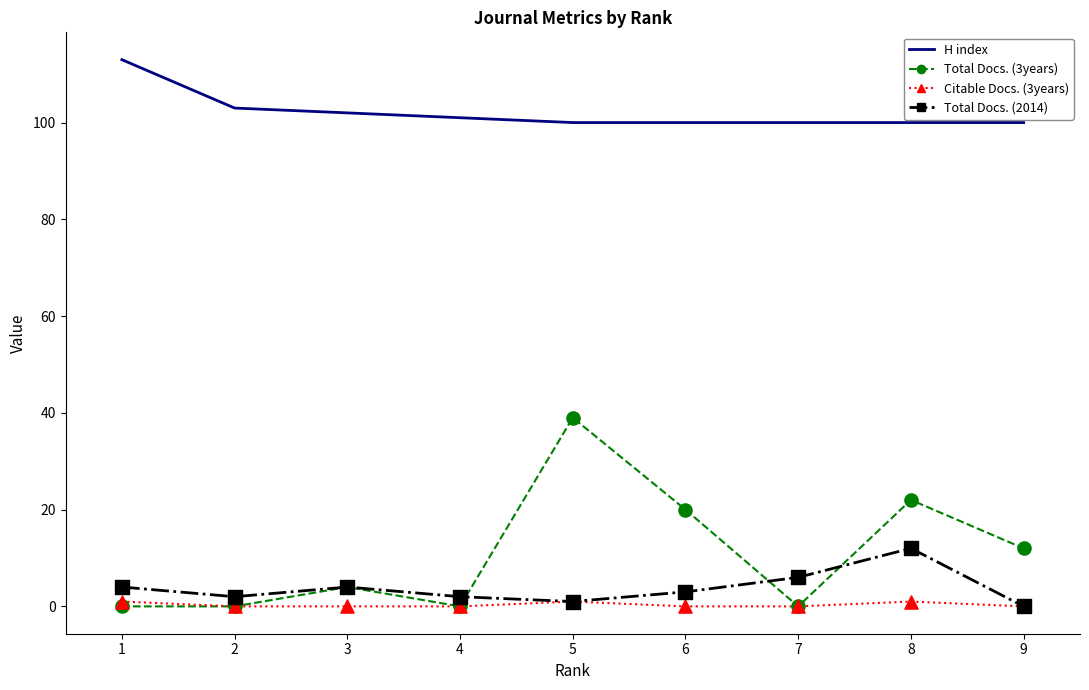

Which series has the largest range (max minus min)?

Total Docs. (3years)